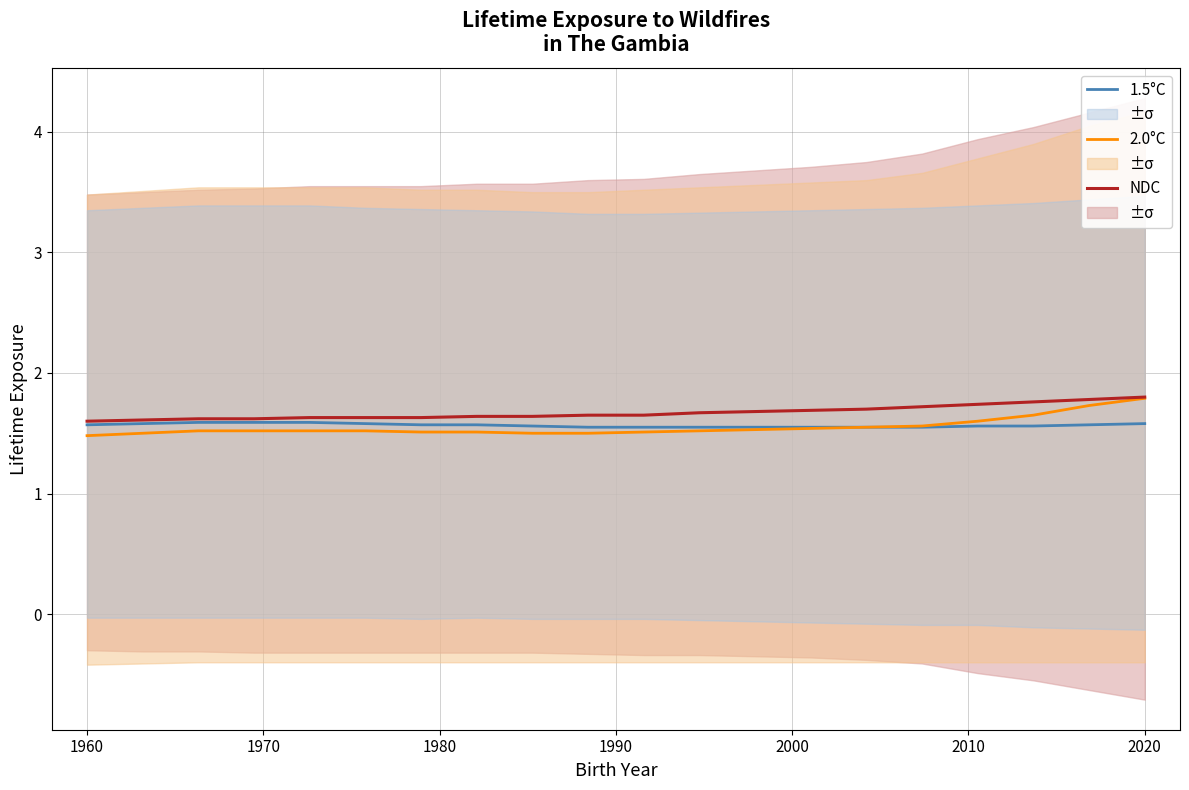

What is the highest value of the 1.5°C series?

1.6